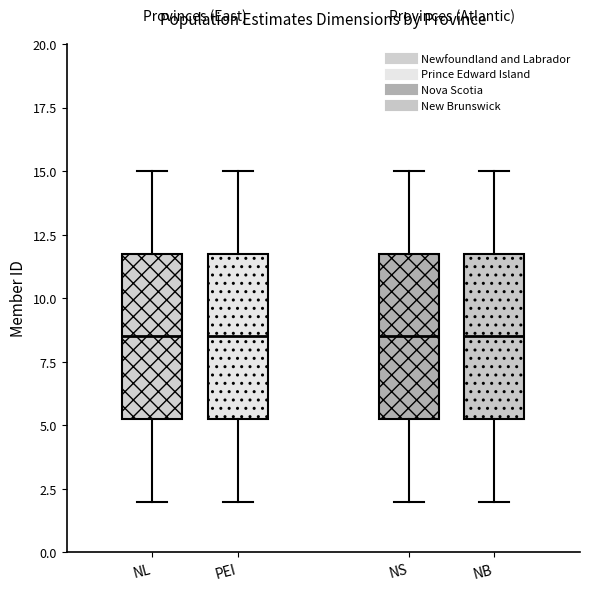

Where does the lower whisker of the box for NL end on the y-axis? The values are not printed on the chart, so give them approximately, as read against the axis.

2.0